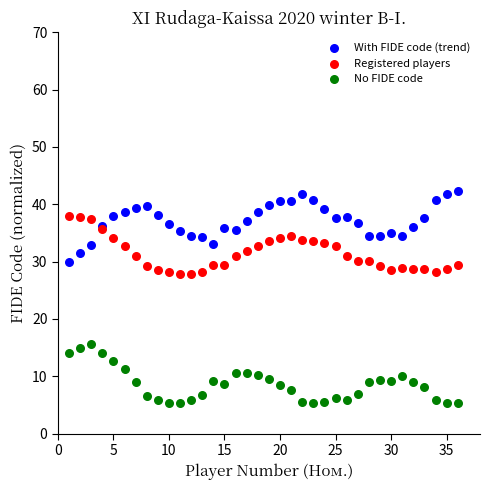

Which series reaches the minimum Y coordinate?

No FIDE code